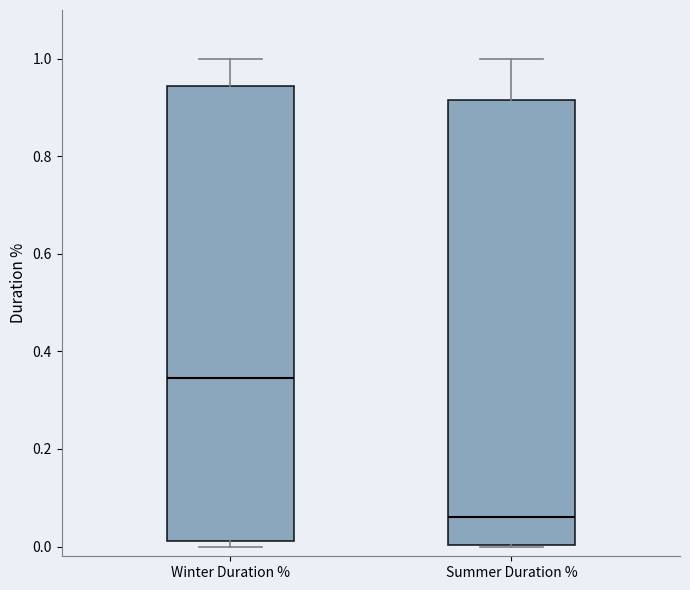

Reading left to right, transcribe this box plot: for each box, give where its median line is, the range the box spans, and where its two whiskers end, as read against the y-axis. The values are not printed on the chart, so give them approximately, as read against the axis.

Winter Duration %: median 0.34, box 0.02 to 0.94, whiskers 0.00 to 1.00
Summer Duration %: median 0.06, box 0.00 to 0.92, whiskers 0.00 to 1.00